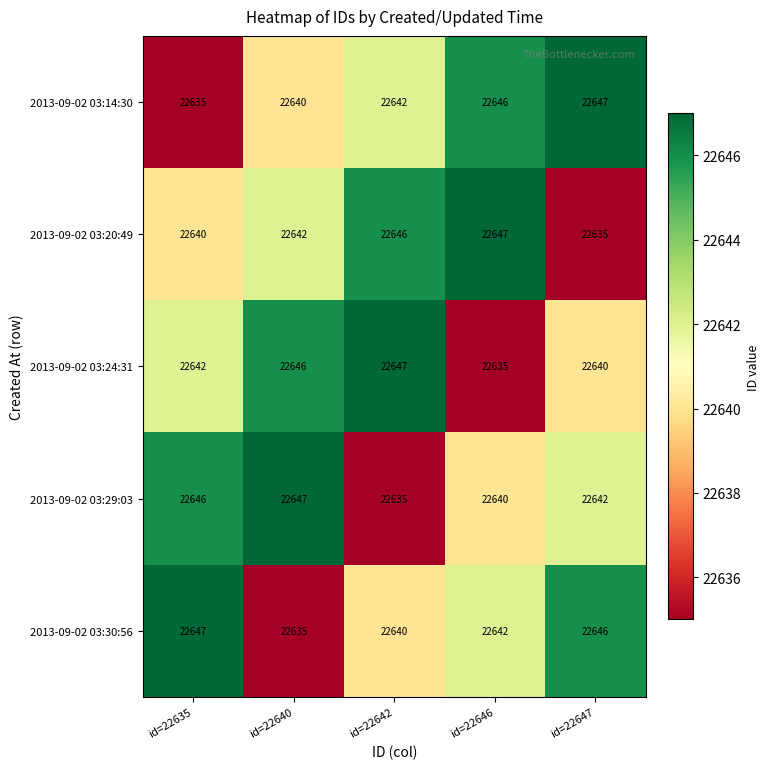

At how many categories does at least one series exceed 22641?

5